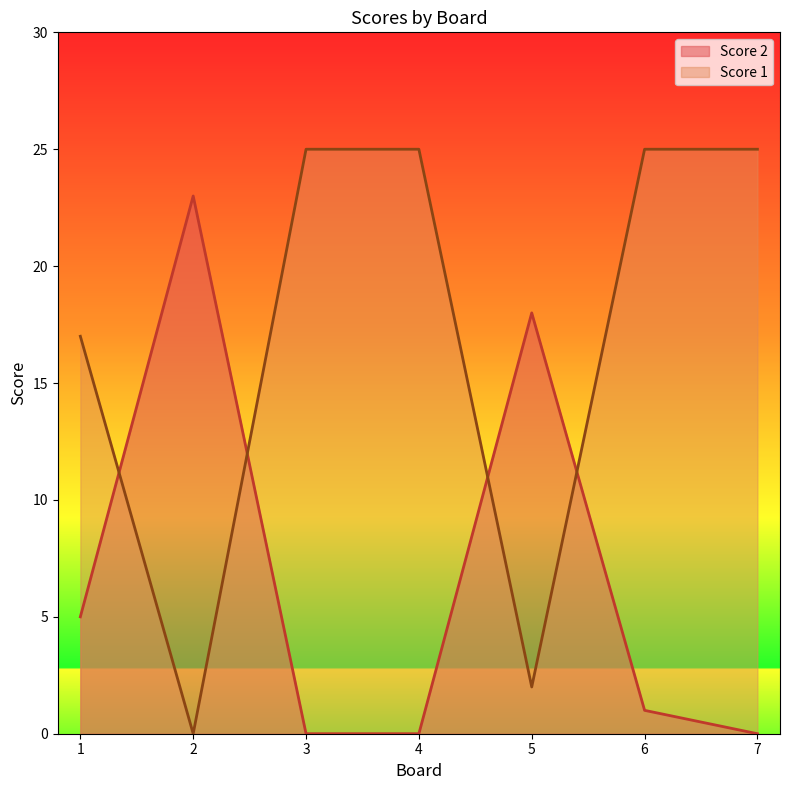

The value of Score 1 at 5 is 2. True or false?

True